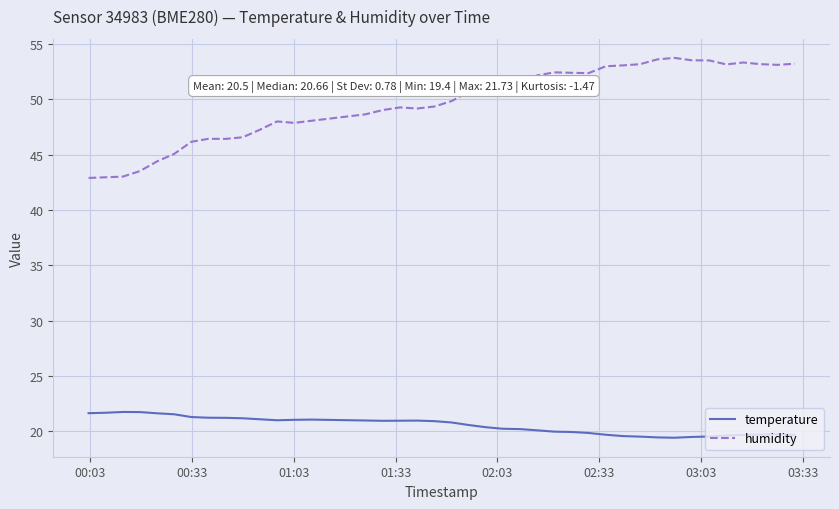

Rank the series by their average value, from lowest to highest.

temperature, humidity